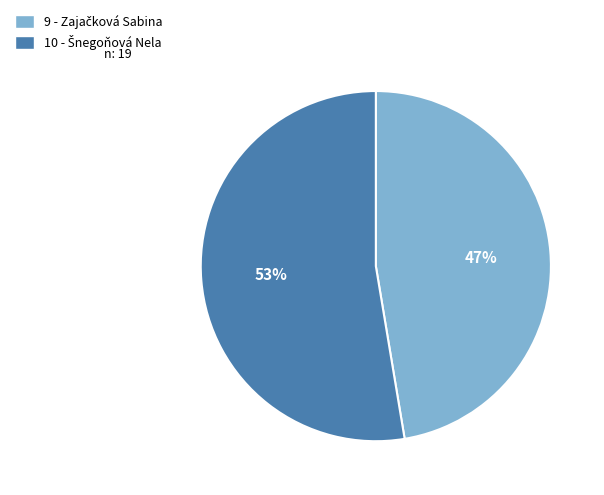

Count the number of slices in the pie.

2